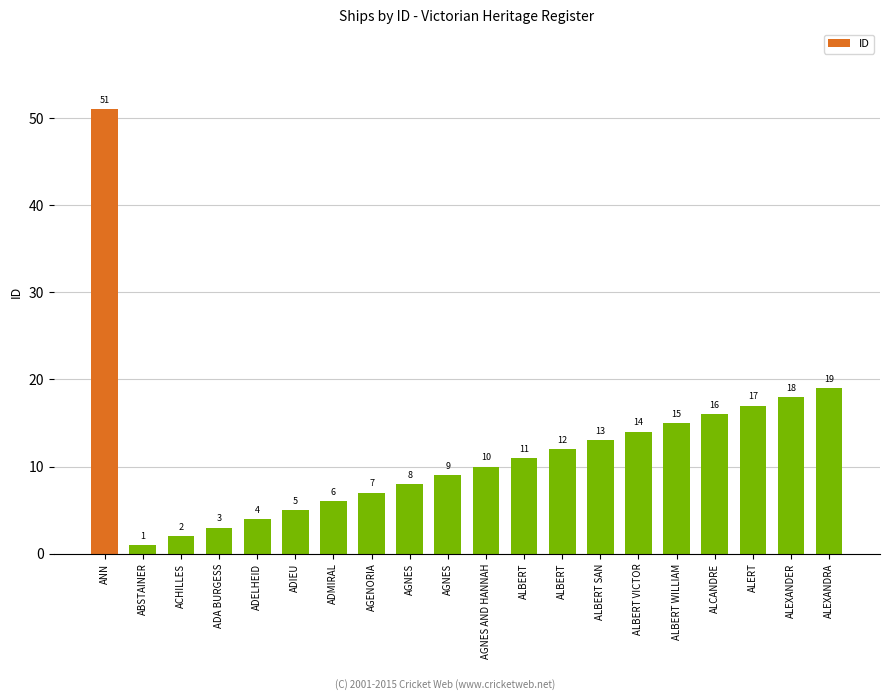

At which category does the chart reach its peak across all series?

ANN